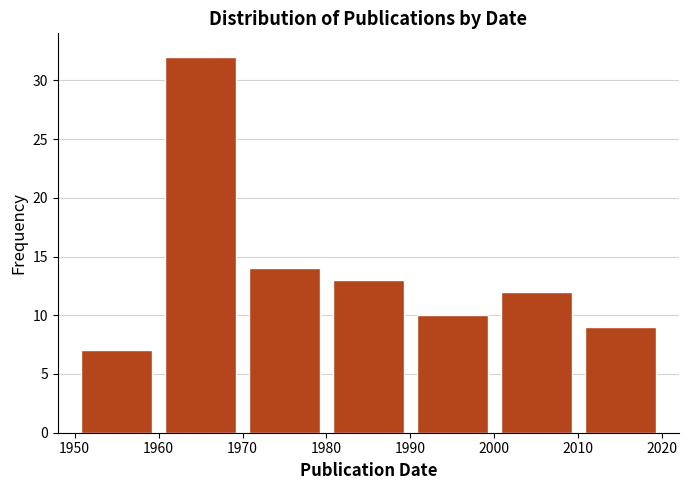

What is the height of the bar covering 2010 to 2020 on the x-axis? The values are not printed on the chart, so give them approximately, as read against the axis.

9